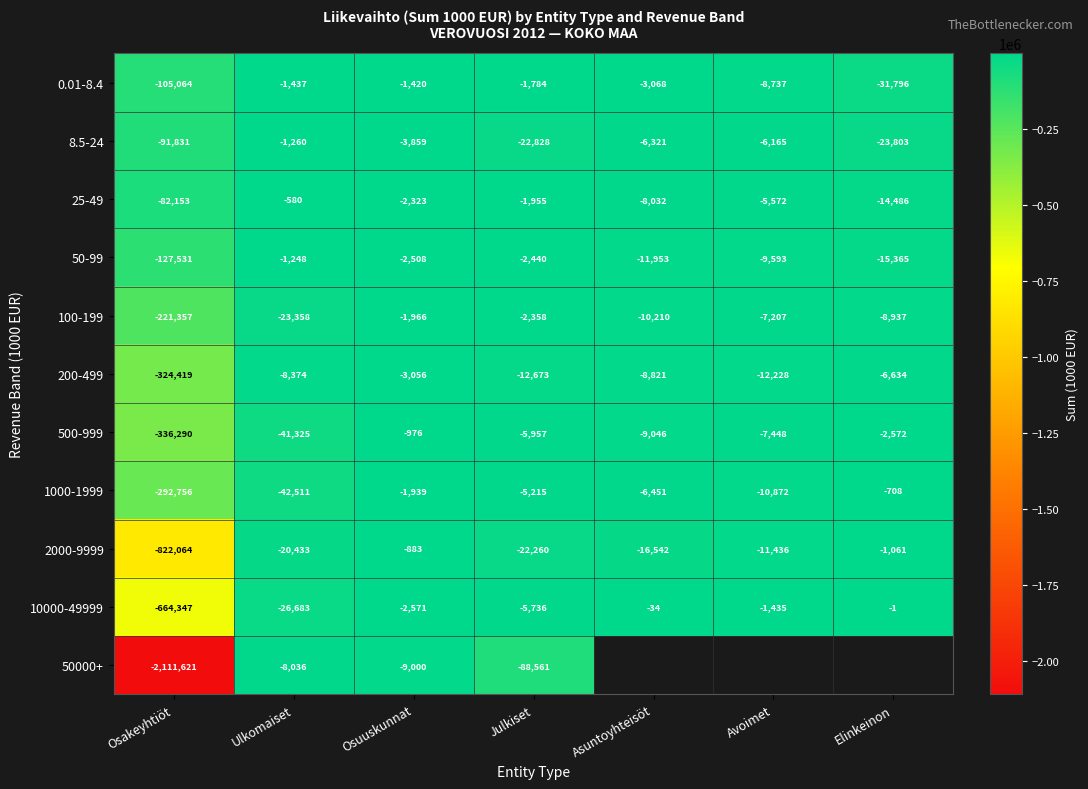

The 50000+ series shows -88561 at Julkiset. True or false?

True